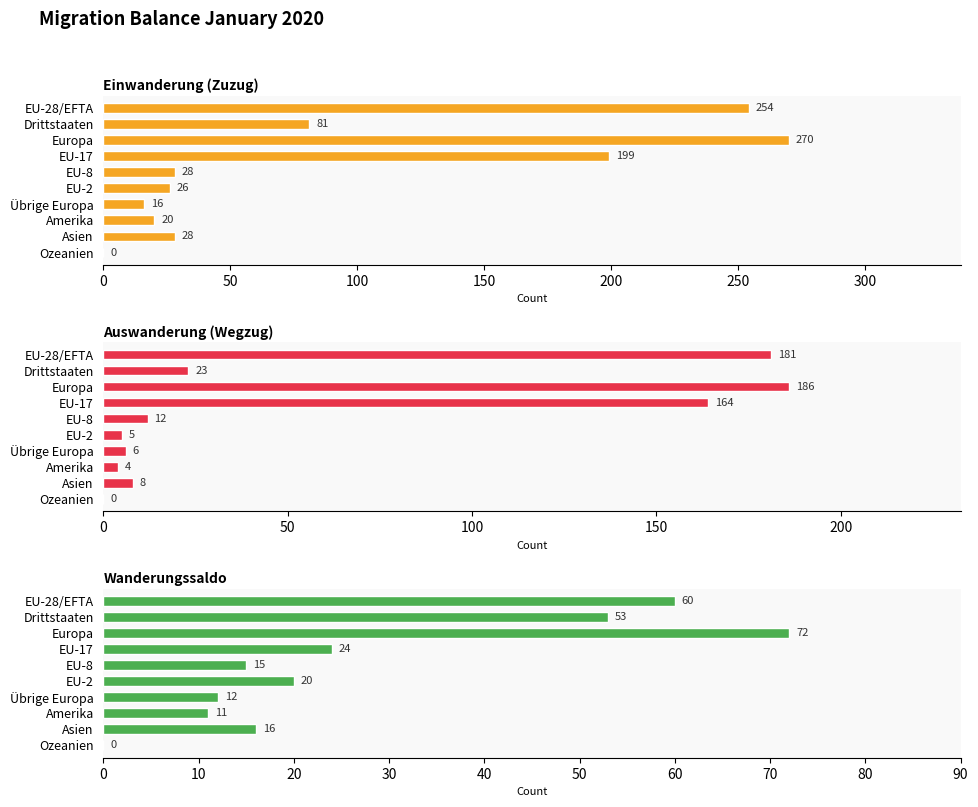

The Einwanderung (Zuzug) series shows 137 at Drittstaaten. True or false?

False